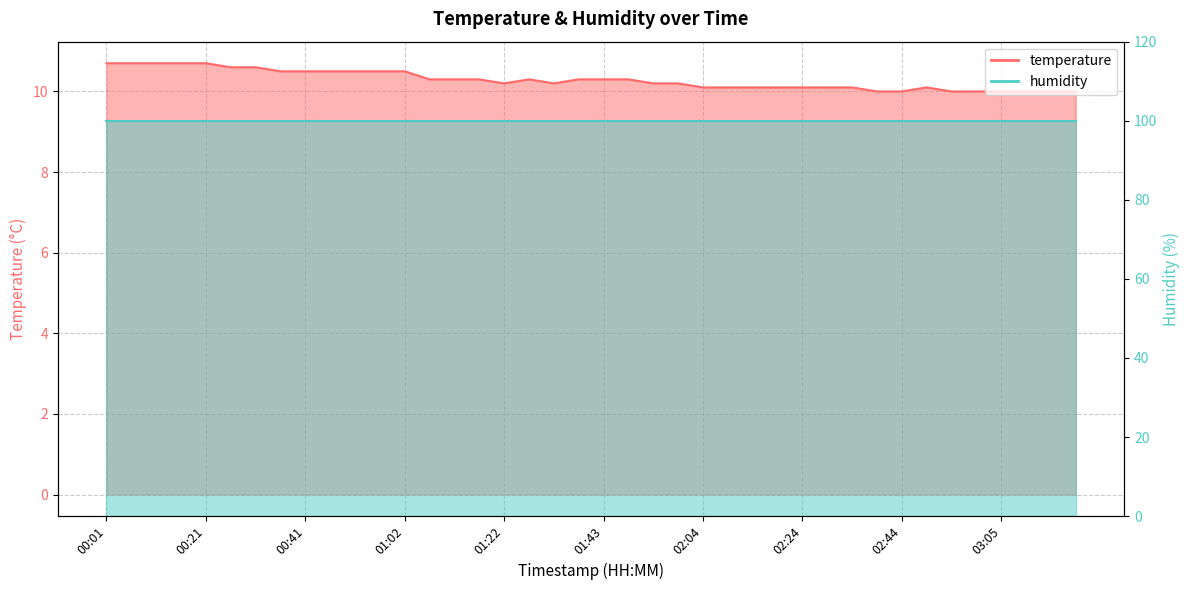

The chart shows a value of 3.3 at 01:43. True or false?

False